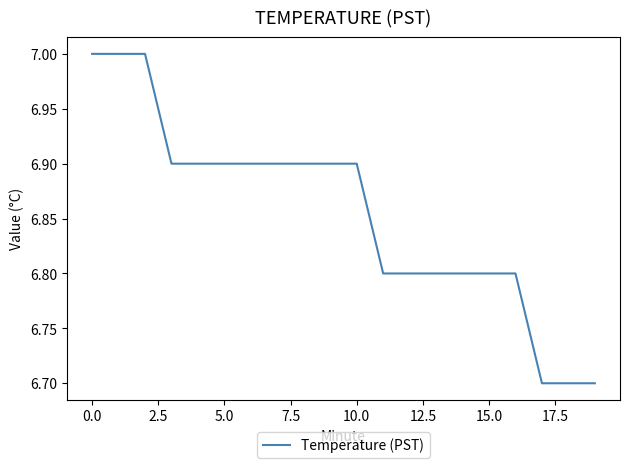

What is the difference between the maximum and minimum values?

0.3